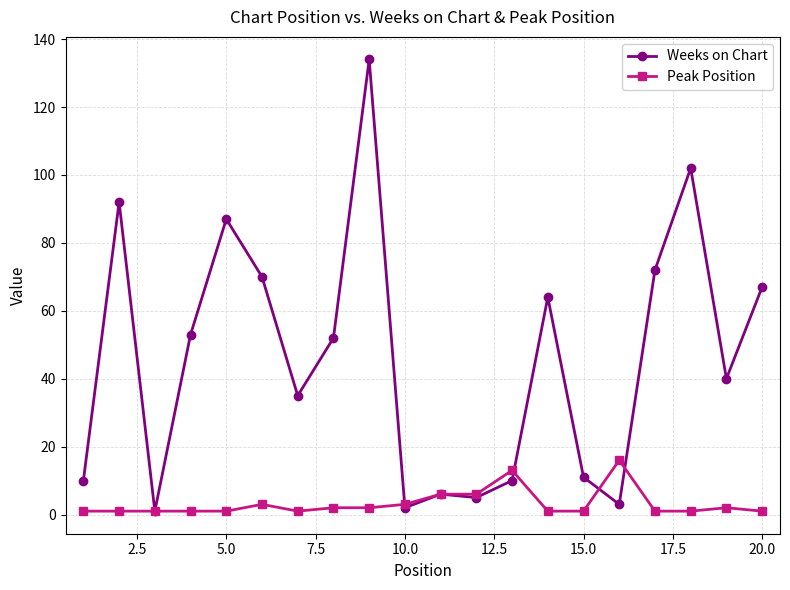

What is the greatest value displayed?

134